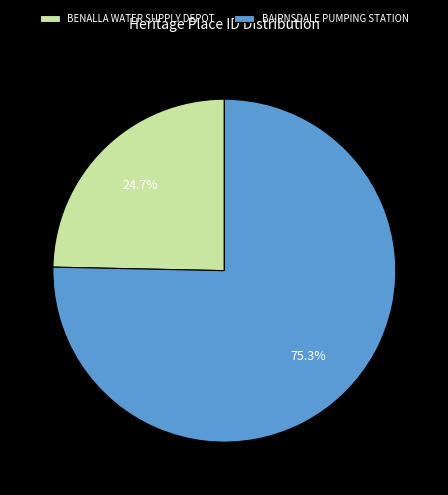

What percentage is the BENALLA WATER SUPPLY DEPOT slice, to the nearest percent?

25%